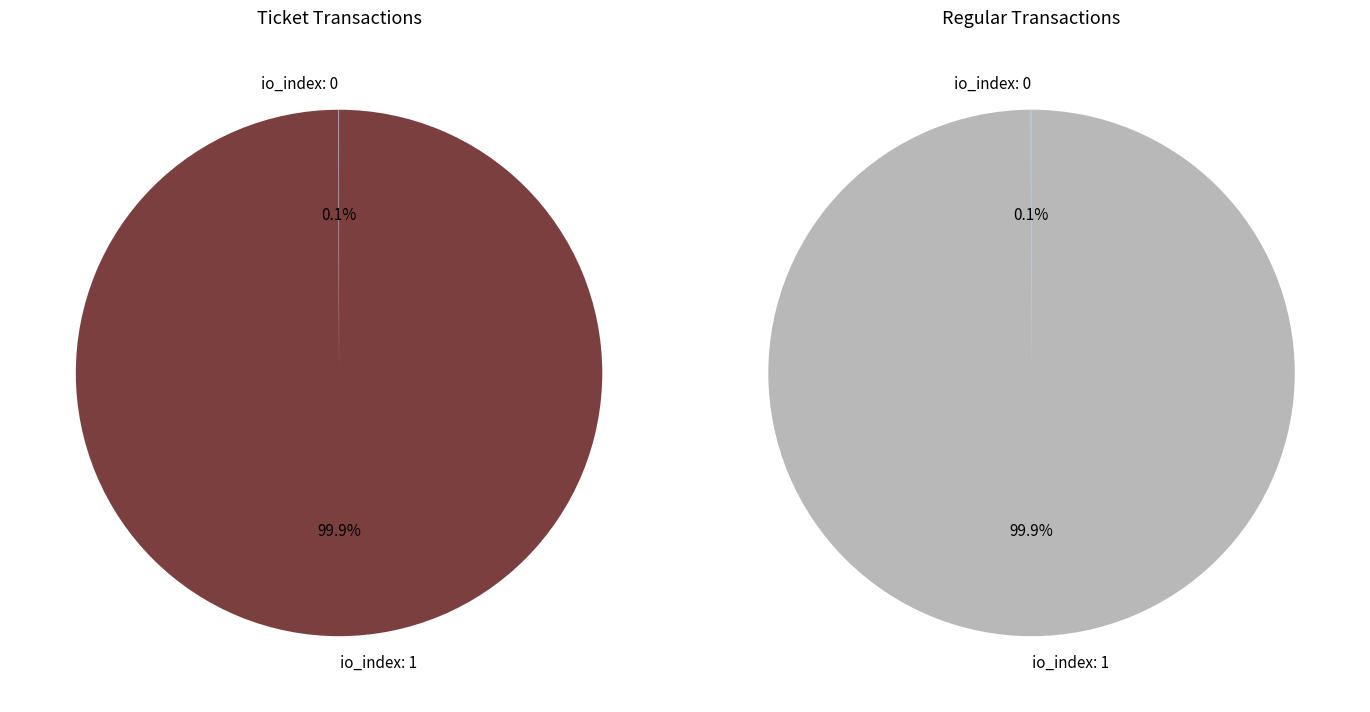

True or false: io_index=0 accounts for 1% of the total.

False